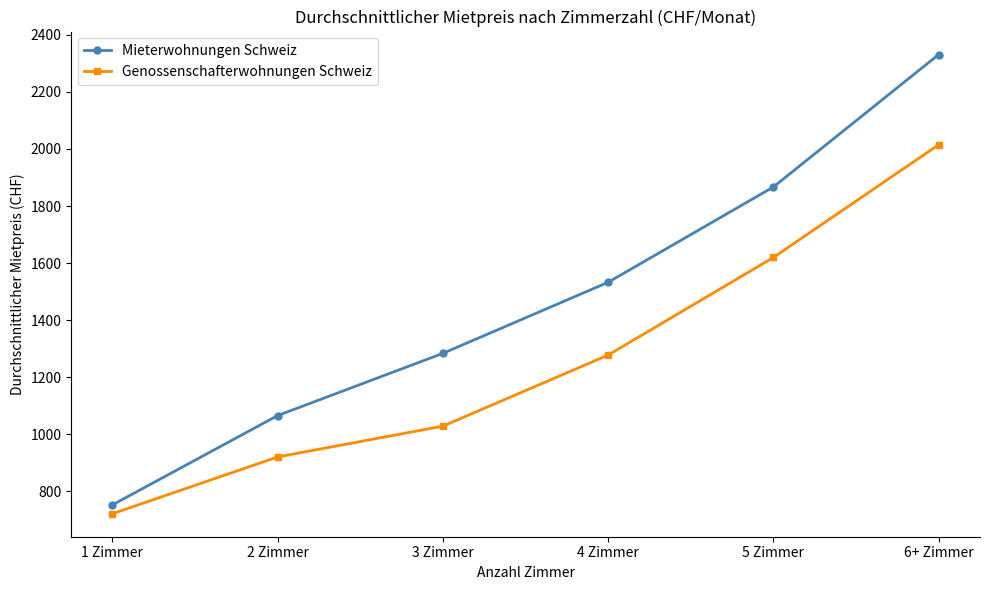

What is the difference between the highest and lowest values at 2 Zimmer?

145